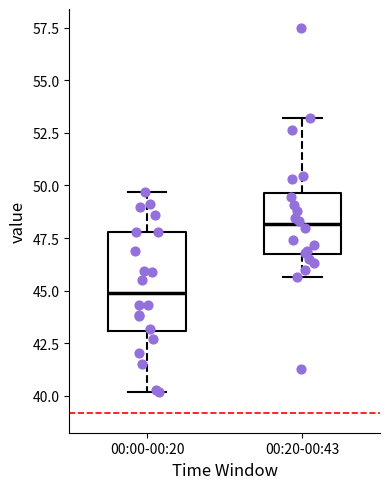

Where does the lower whisker of the box for 00:00-00:20 end on the y-axis? The values are not printed on the chart, so give them approximately, as read against the axis.

40.0